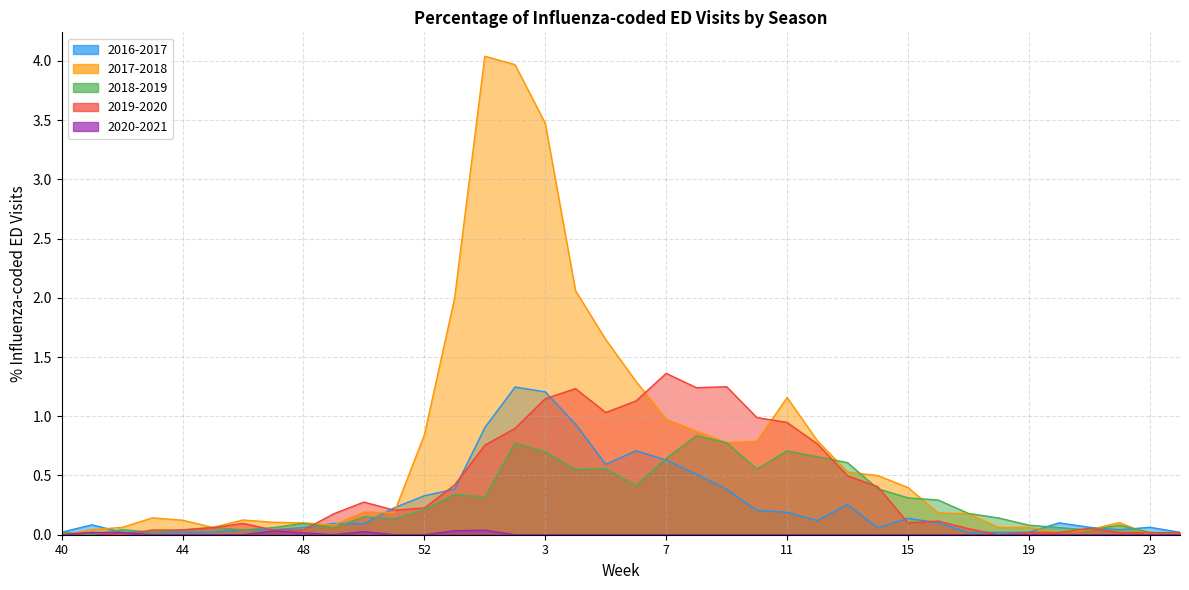

Is it true that 2019-2020 equals 1.5 at 2?

False